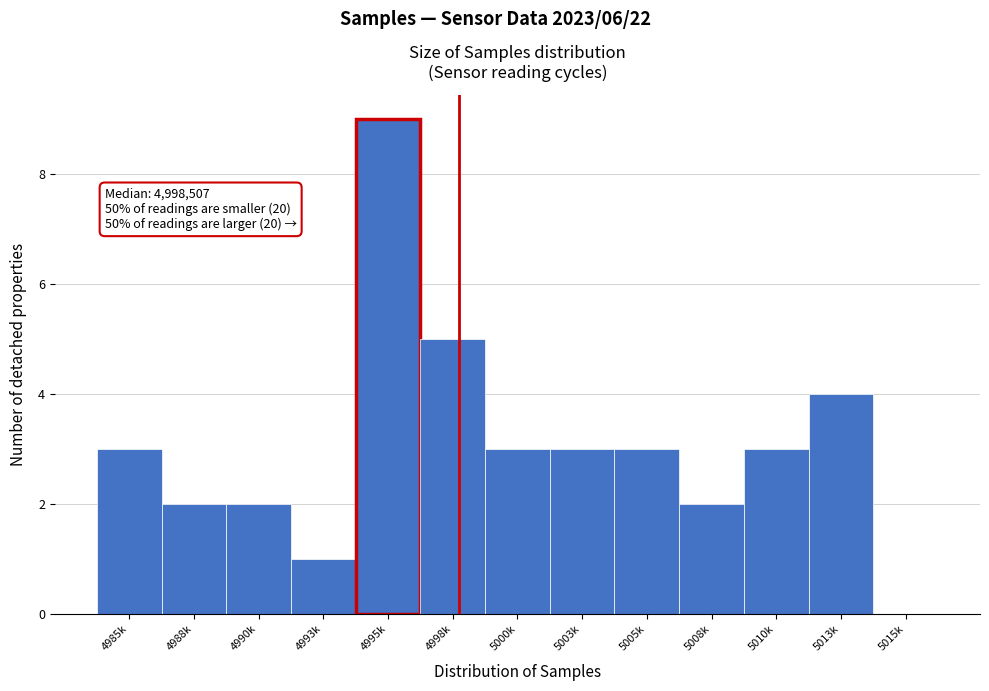

Reading left to right, what are all the values shown in this chart?

4985k=3	4988k=2	4990k=2	4993k=1	4995k=9	4998k=5	5000k=3	5003k=3	5005k=3	5008k=2	5010k=3	5013k=4	5015k=0